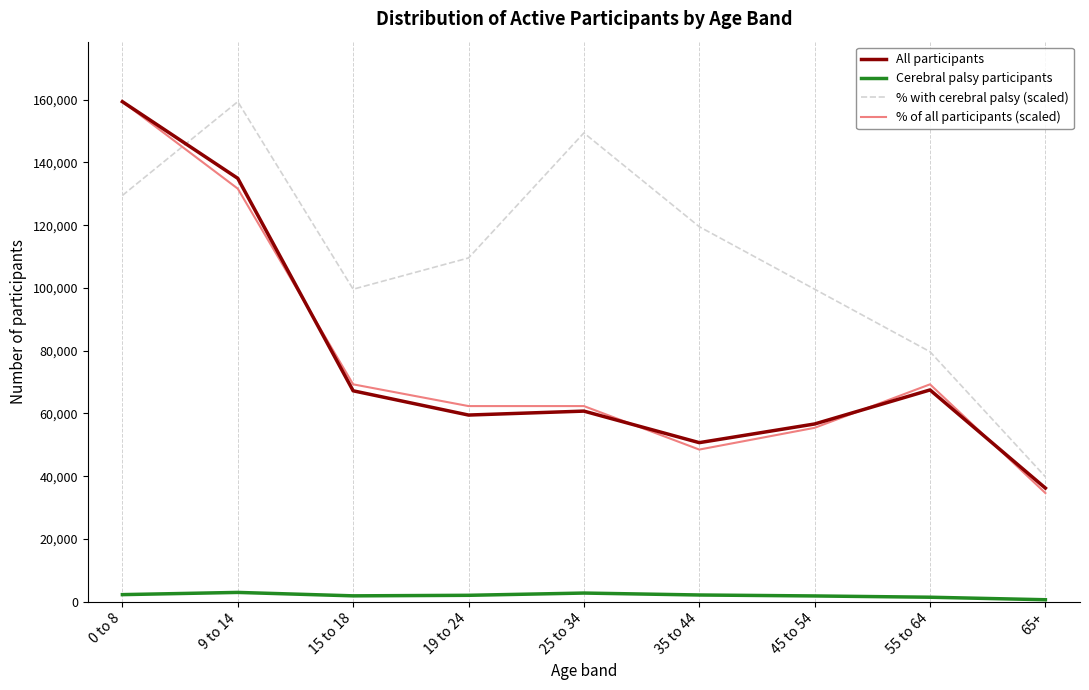

What are all the series names shown in the legend?

All participants, Cerebral palsy participants, % with cerebral palsy (scaled), % of all participants (scaled)